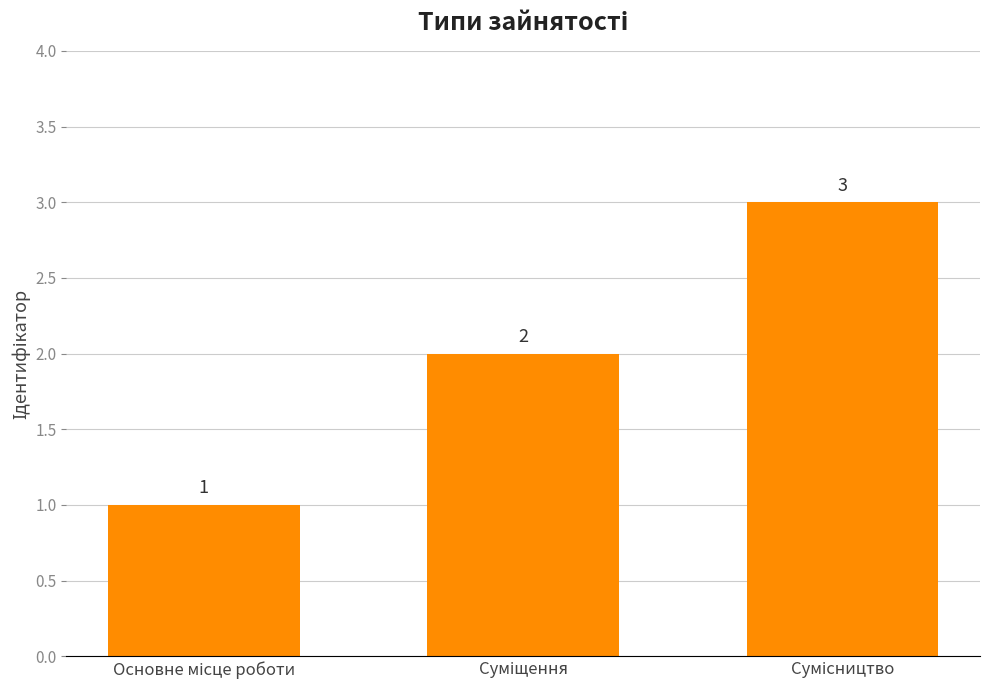

What is the value of the 2nd bar from the left?

2